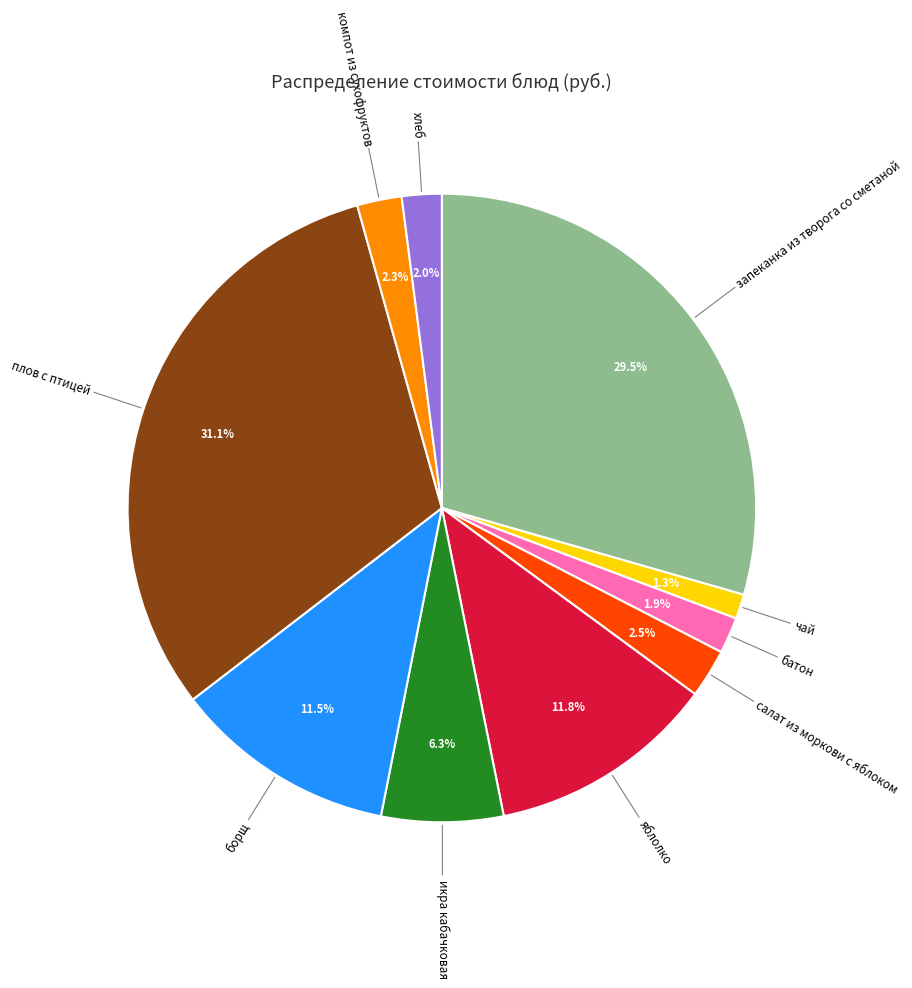

Which slice is the smallest?

чай